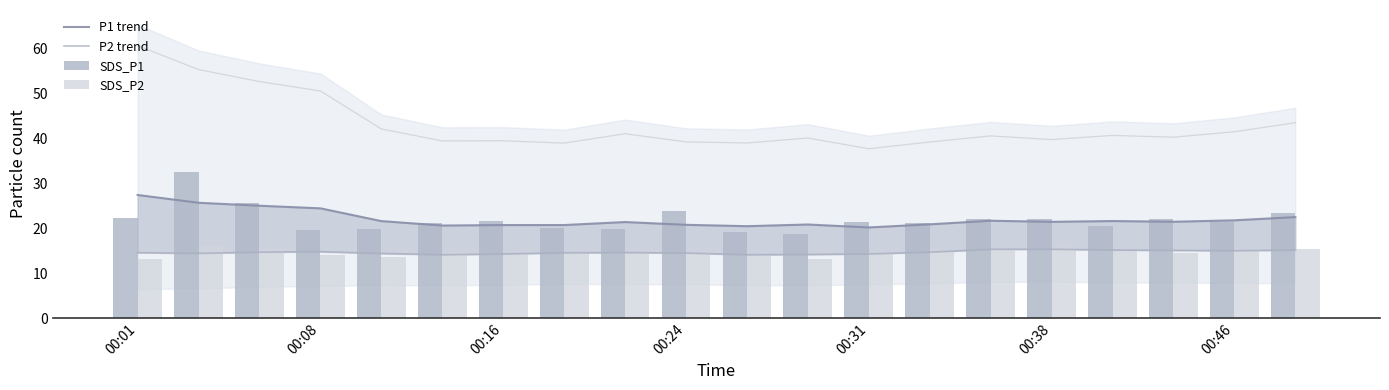

Is the value of SDS_P1 at 13 greater than the value of SDS_P2 at 00:01?

Yes